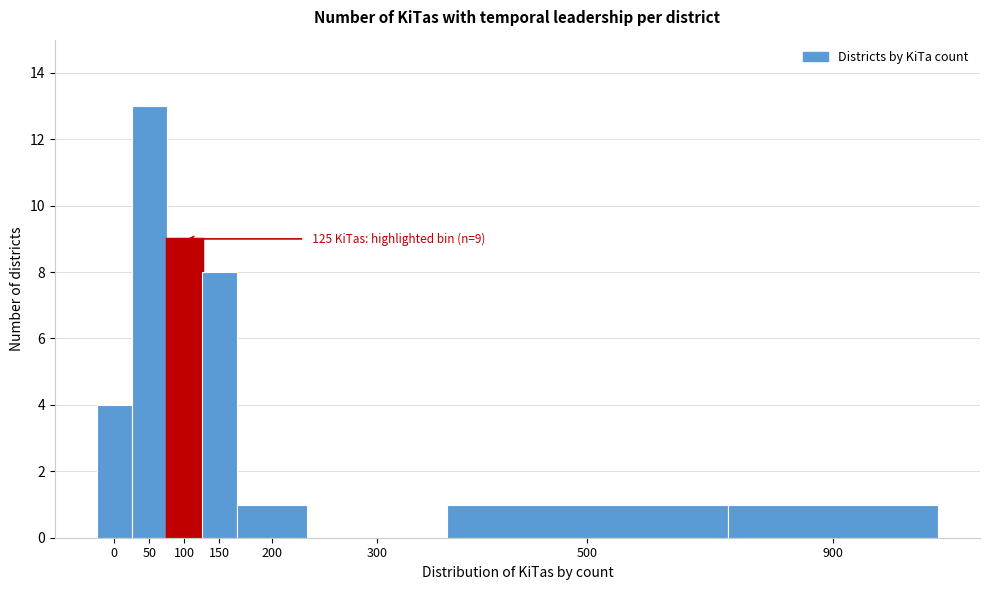

Reading left to right, what are all the values shown in this chart?

0=4	50=13	100=9	150=8	200=1	300=0	500=1	900=1